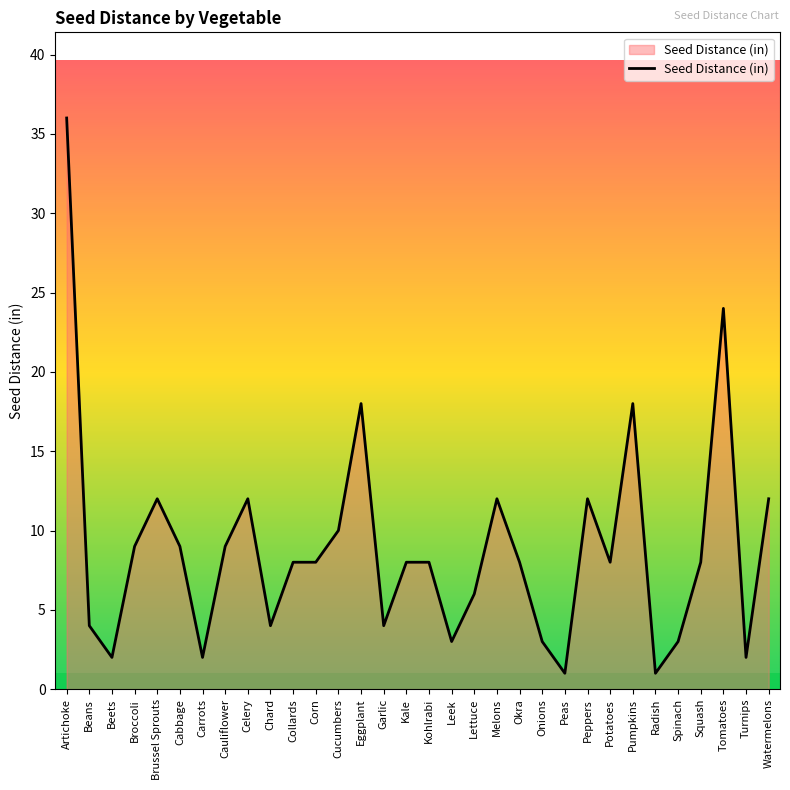

Which has a higher value, Lettuce or Broccoli?

Broccoli